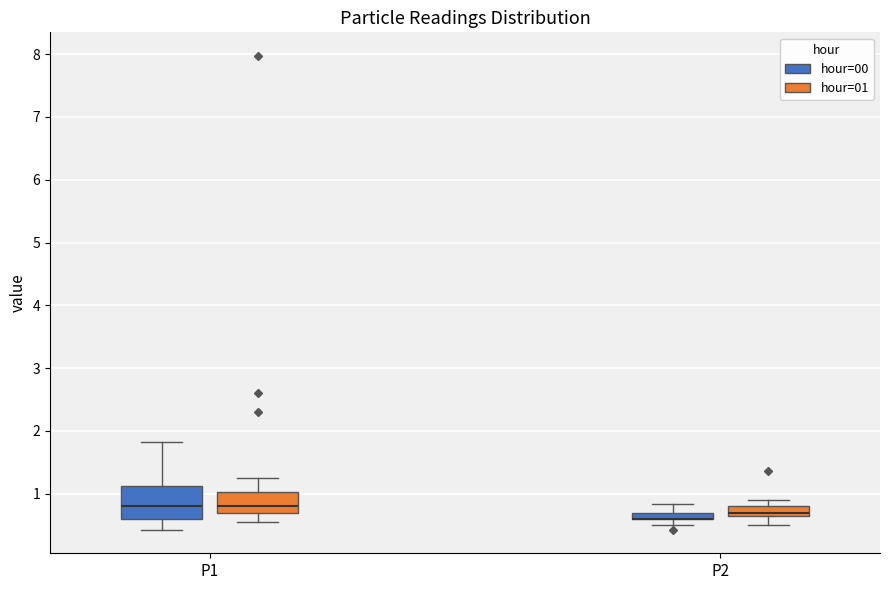

Which box is the tallest, from its lower edge to its upper edge?

P1 (hour=00)